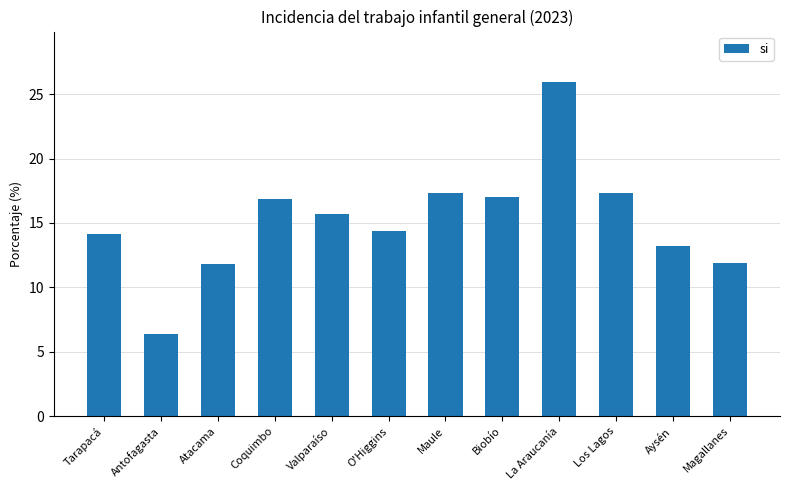

What is the minimum value shown in the chart?

6.4